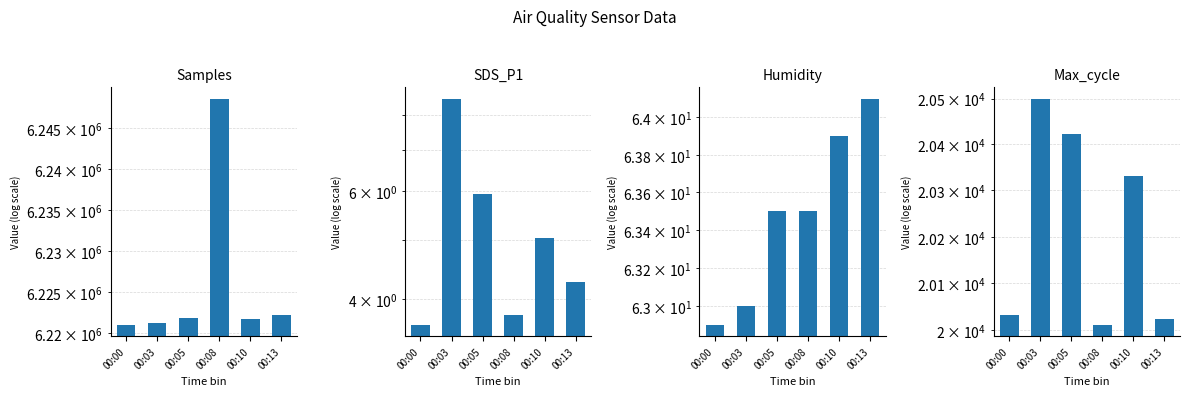

What is the sum of the Humidity values at 00:13 and 00:08?

127.6